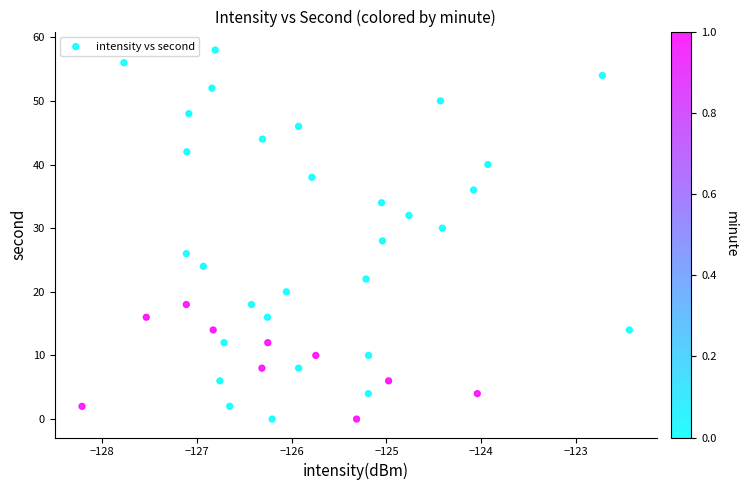

What is the range of Y values (max minus min)?

58